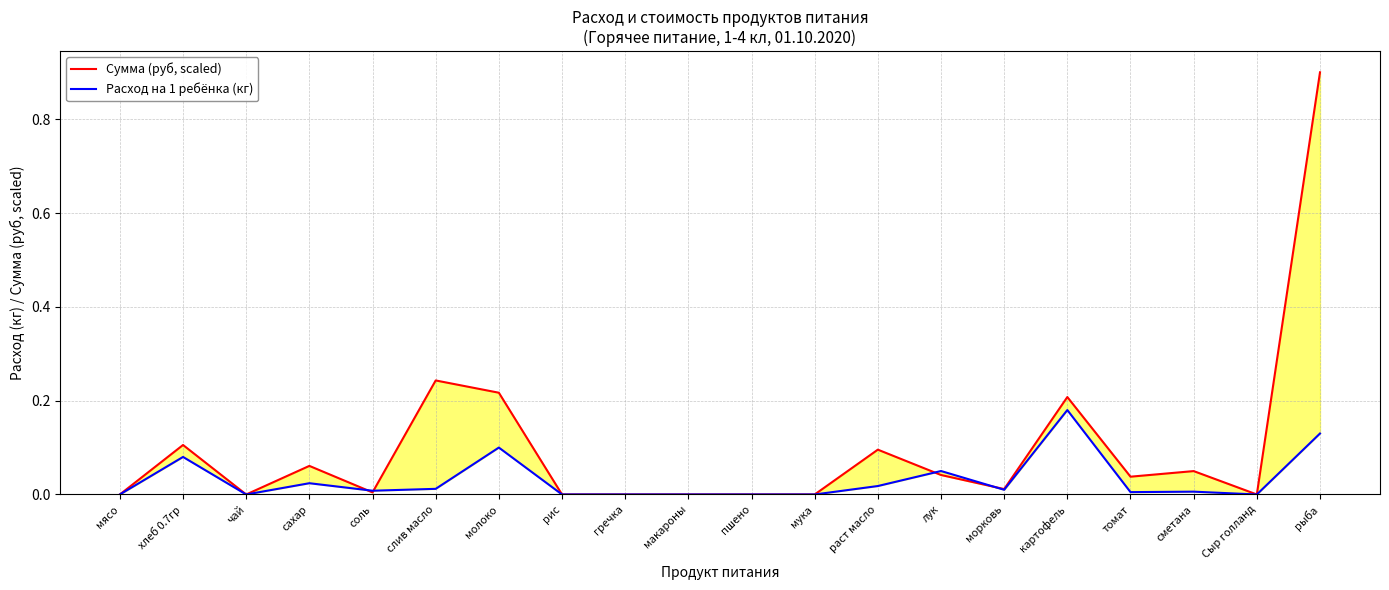

Which has a higher value, чай or картофель?

картофель